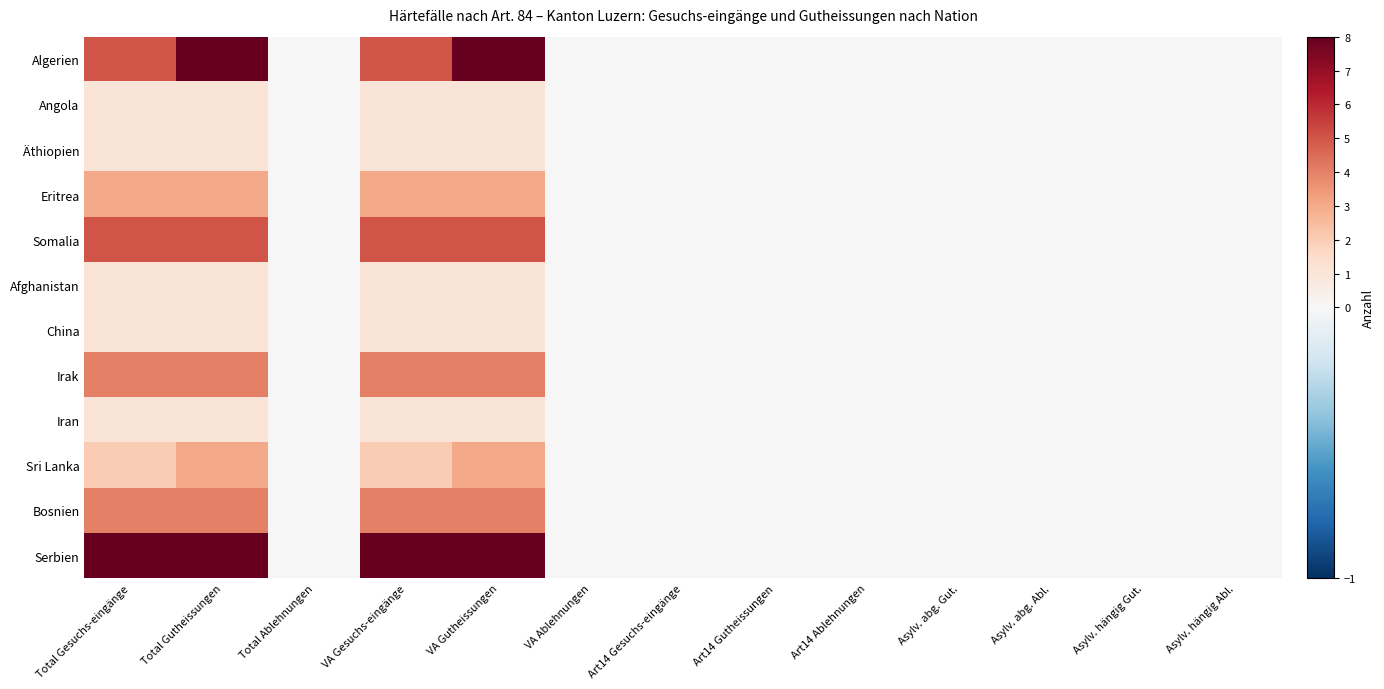

Which has a higher value, Asylv. hängig Abl. or Asylv. abg. Abl.?

Asylv. hängig Abl.